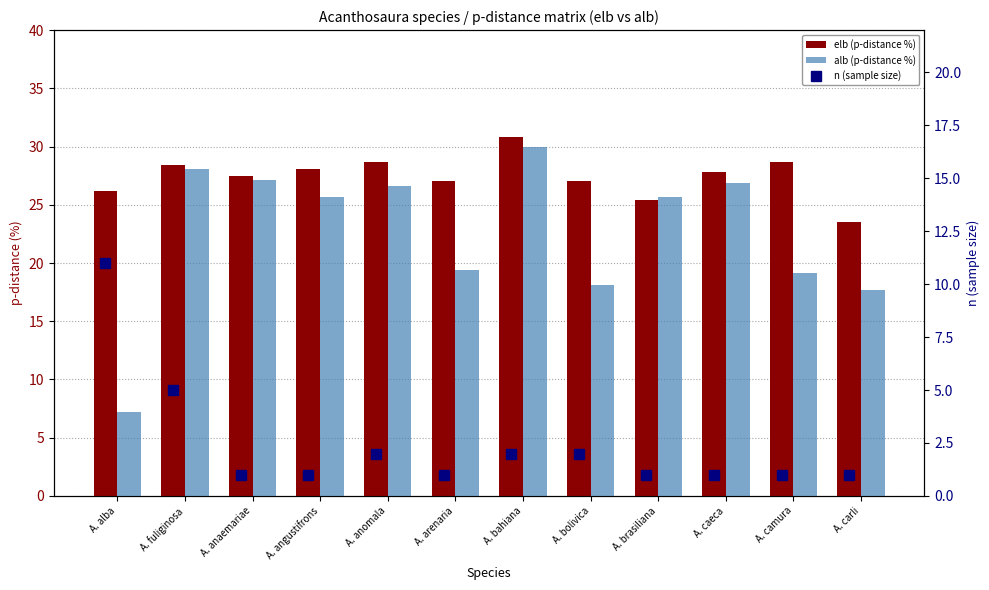

Which series changed the most between A. alba and A. angustifrons?

alb (p-distance %)